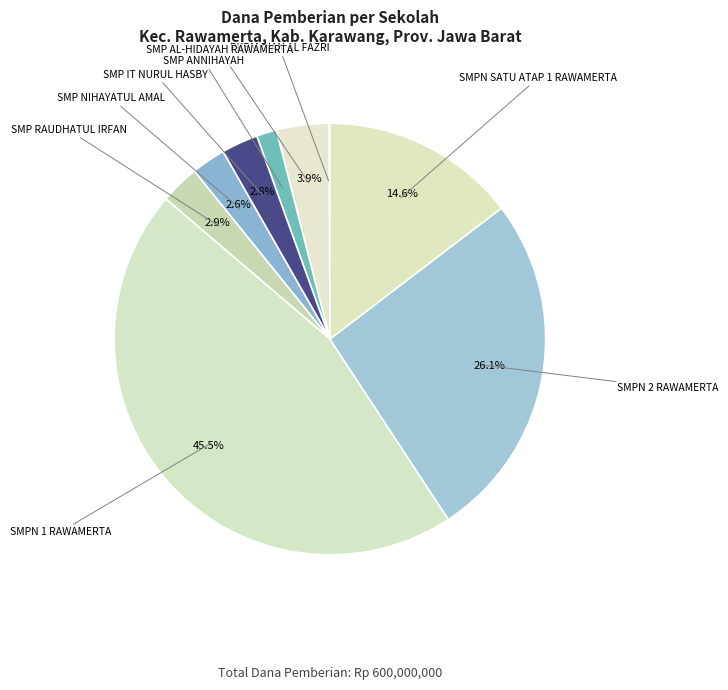

To the nearest percent, what percentage of the pie is SMPN 2 RAWAMERTA?

26%